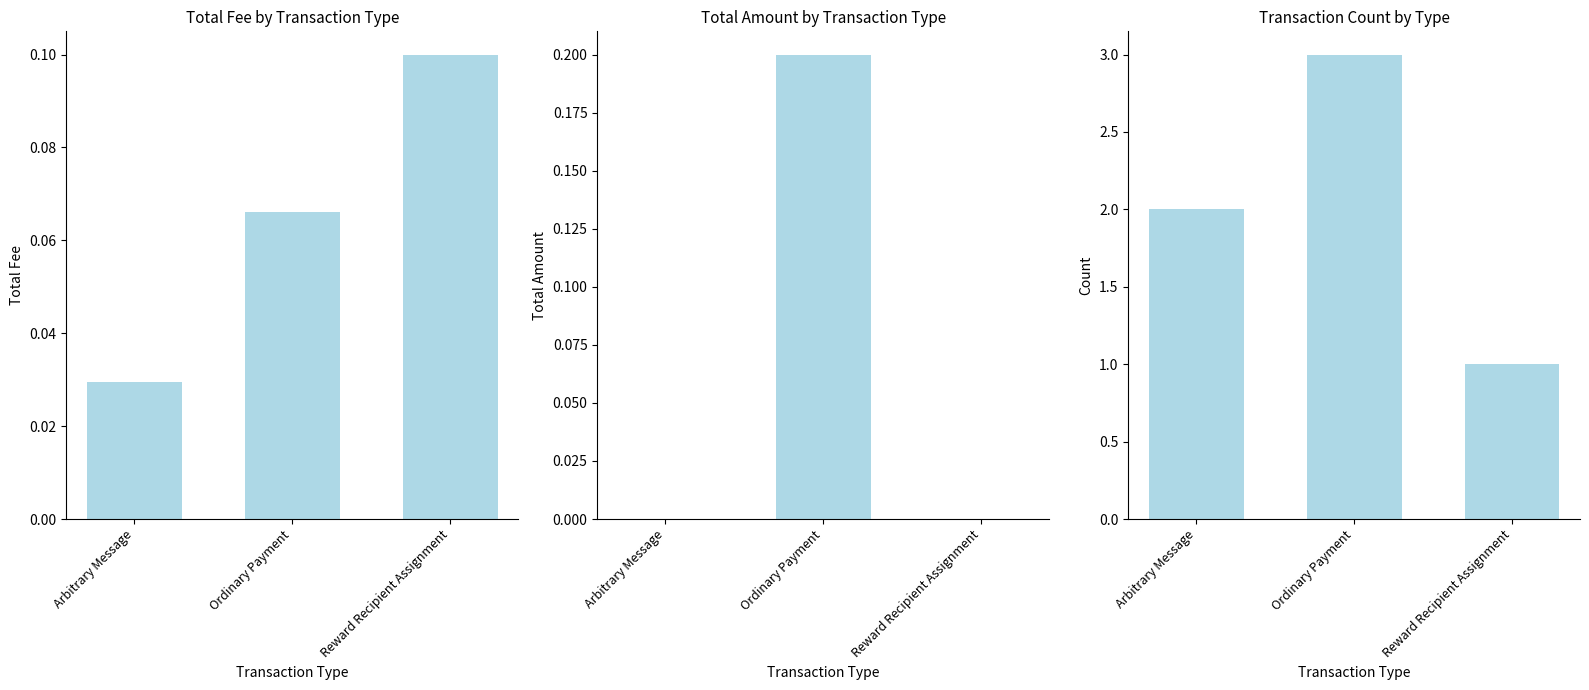

What are all the series names shown in the legend?

Fee, Amount, Count